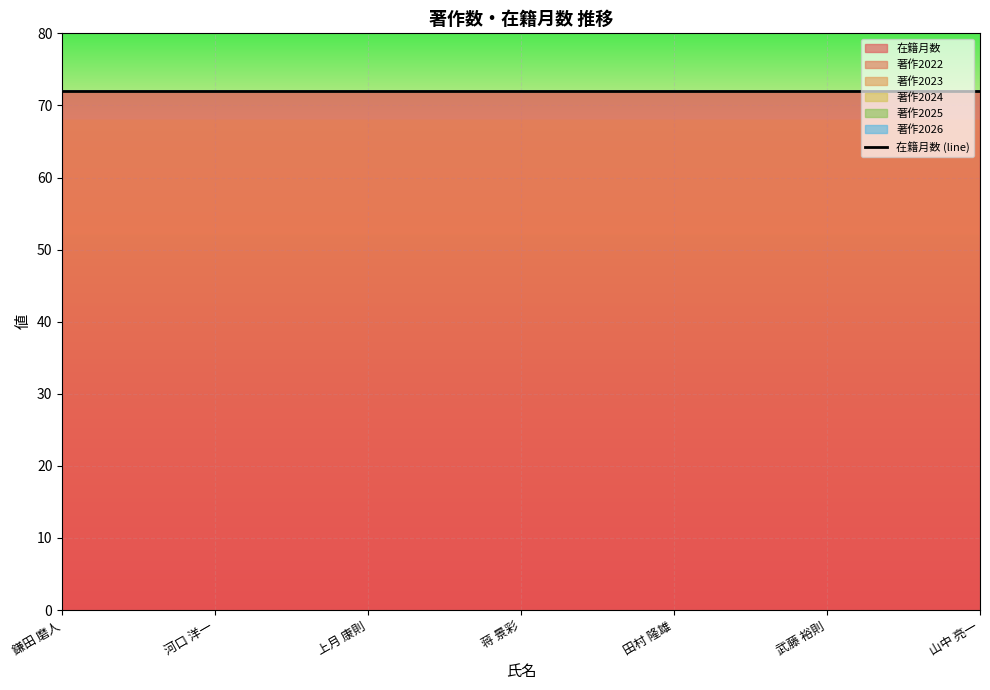

True or false: 著作2023 and 在籍月数 cross at least once.

False